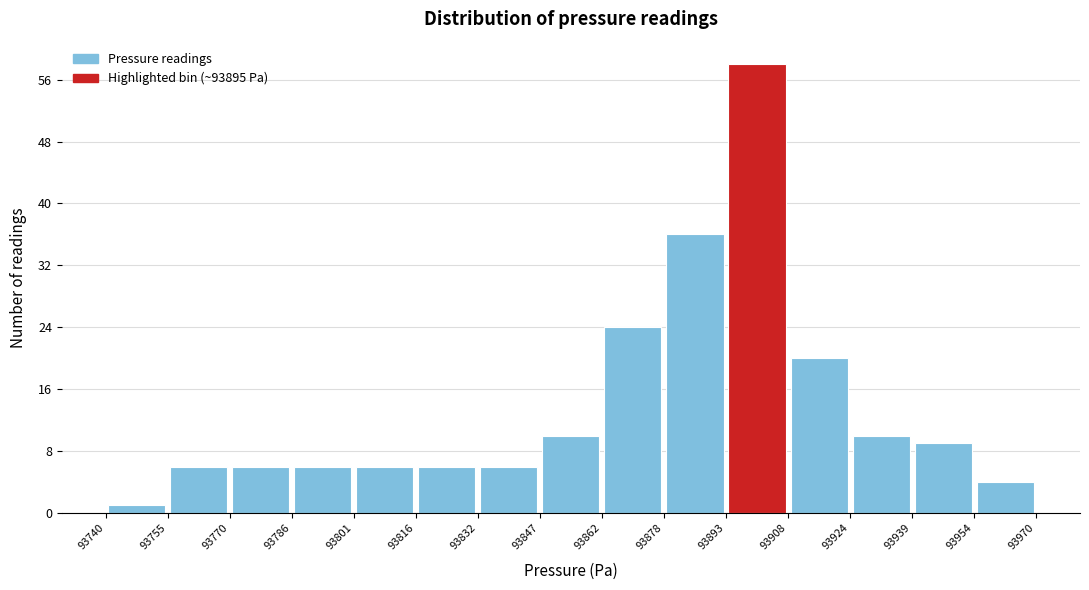

Reading left to right, list every bar in this chart as the range it spans on the x-axis followed by its height. The values are not printed on the chart, so give them approximately, as read against the axis.

93740 to 93755: 1
93755 to 93770: 6
93770 to 93786: 6
93786 to 93801: 6
93801 to 93816: 6
93816 to 93832: 6
93832 to 93847: 6
93847 to 93862: 10
93862 to 93878: 24
93878 to 93893: 36
93893 to 93908: 58
93908 to 93924: 20
93924 to 93939: 10
93939 to 93954: 9
93954 to 93970: 4